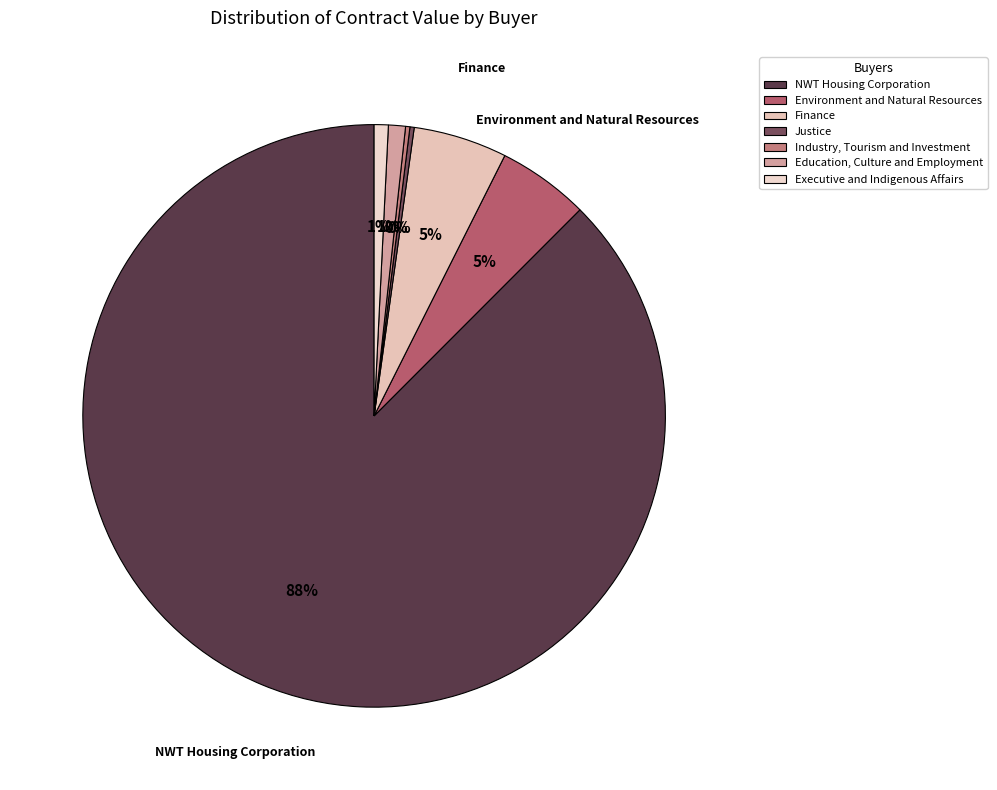

What is the largest slice in the pie chart?

NWT Housing Corporation